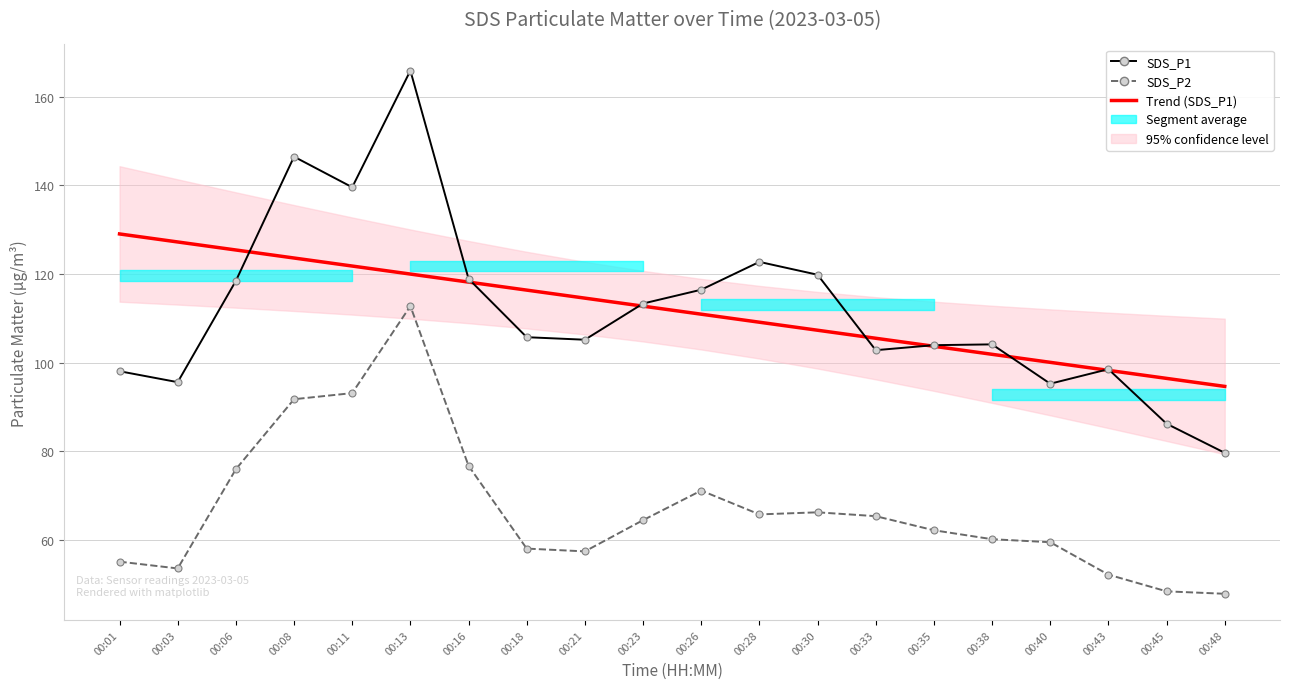

Reading left to right, extract all data points from this chart.

SDS_P1: 98.1	95.6	118.5	146.5	139.6	165.9	118.9	105.8	105.2	113.3	116.5	122.8	119.8	102.8	104.0	104.1	95.2	98.5	86.2	79.7
SDS_P2: 55.1	53.5	76.0	91.8	93.1	112.8	76.7	58.0	57.4	64.5	71.1	65.8	66.2	65.3	62.2	60.1	59.5	52.1	48.4	47.8
Trend (SDS_P1): 129.1	127.2	125.4	123.6	121.8	120.0	118.2	116.4	114.6	112.8	110.9	109.1	107.3	105.5	103.7	101.9	100.1	98.3	96.5	94.6